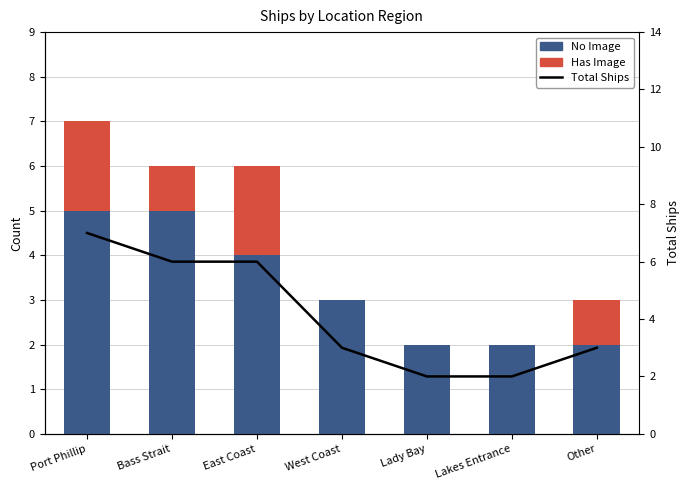

Between Bass Strait and Lakes Entrance, which is larger?

Bass Strait